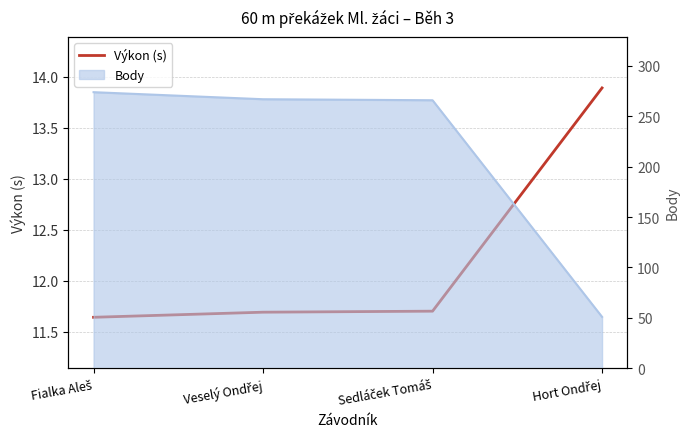

True or false: the data has more than 1 interior local peaks.

False